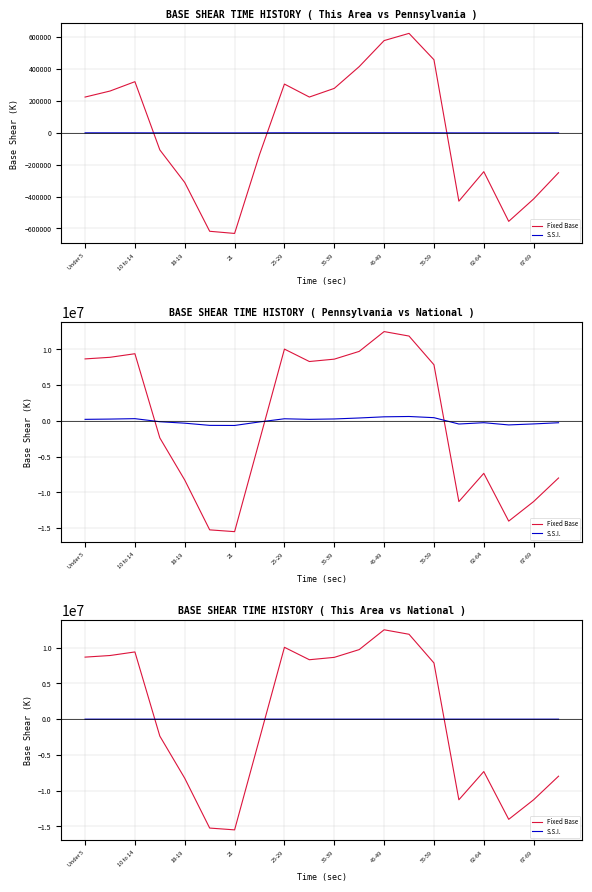

How many interior local peaks does the S.S.I. series have?

4